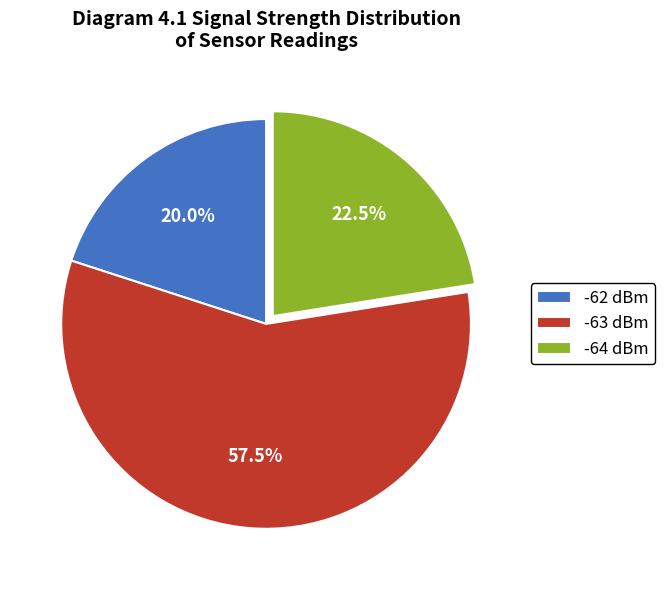

Rank the categories by value from highest to lowest.

-63 dBm, -64 dBm, -62 dBm